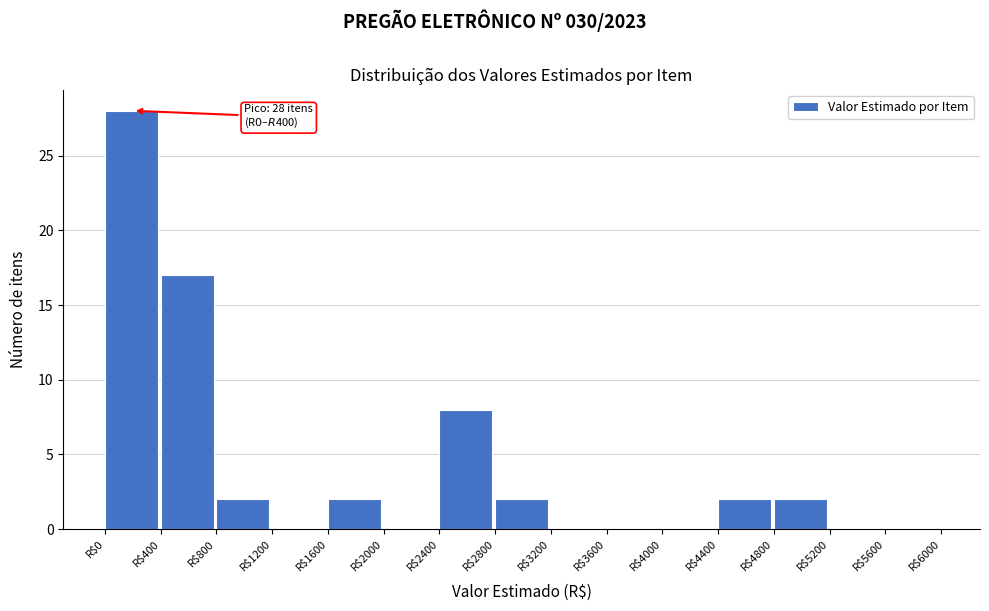

Which range on the x-axis has the tallest bar?

0 to 400